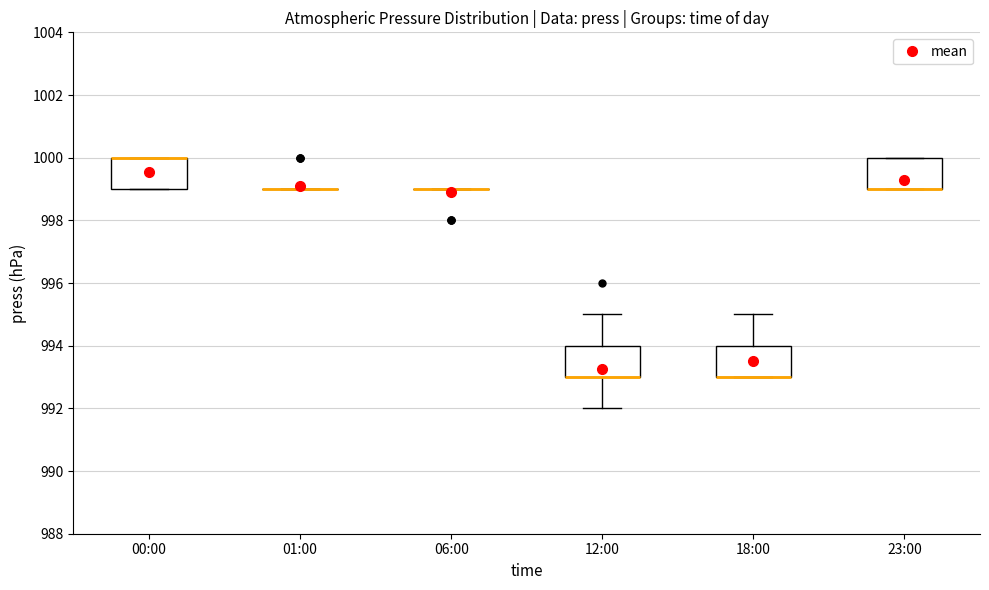

Reading left to right, transcribe this box plot: for each box, give where its median line is, the range the box spans, and where its two whiskers end, as read against the y-axis. The values are not printed on the chart, so give them approximately, as read against the axis.

00:00: median 1000 (drawn on the box's upper edge), box 999 to 1000, whiskers 999 to 1000
01:00: box collapsed to a line at 999, whiskers 999 to 999
06:00: box collapsed to a line at 999, whiskers 999 to 999
12:00: median 993 (drawn on the box's lower edge), box 993 to 994, whiskers 992 to 995
18:00: median 993 (drawn on the box's lower edge), box 993 to 994, whiskers 993 to 995
23:00: median 999 (drawn on the box's lower edge), box 999 to 1000, whiskers 999 to 1000